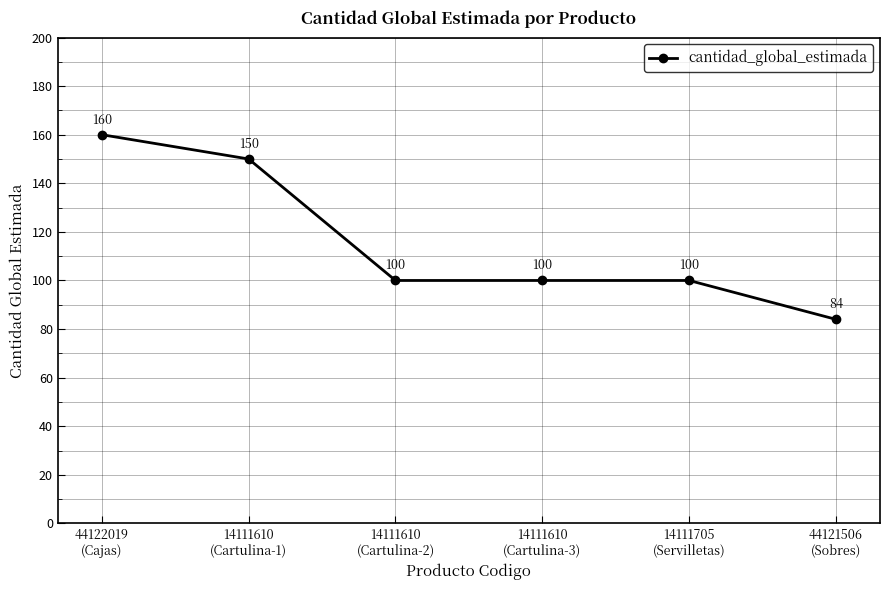

What is the ratio of the value at 14111610
(Cartulina-3) to the value at 44121506
(Sobres)?

1.2